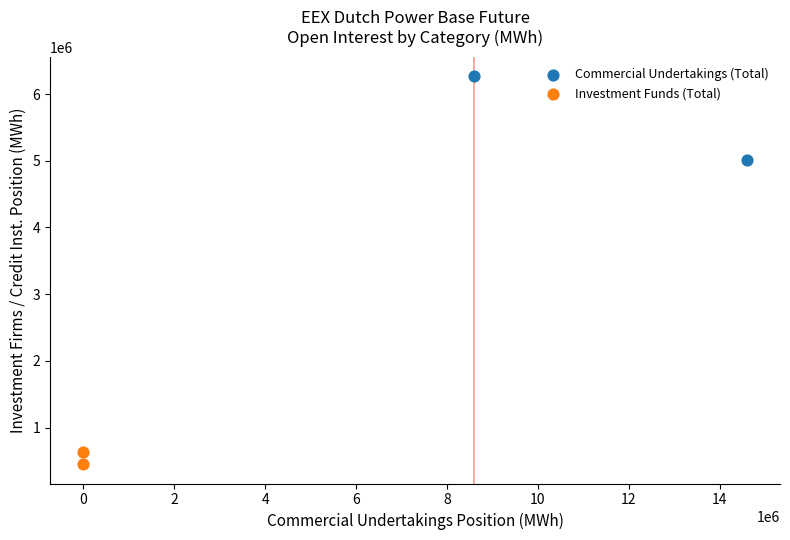

Which series has the widest spread of Y values?

Commercial Undertakings (Total)